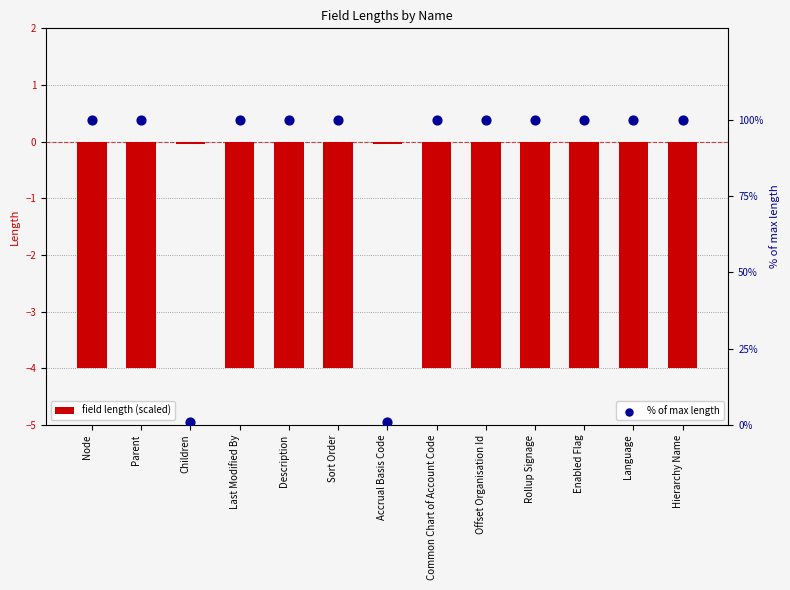

What is the total value across all series at Last Modified By?

96.0